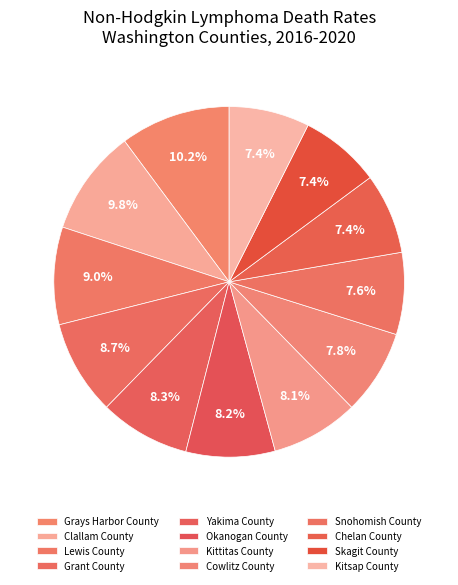

How many slices are in this pie chart?

12